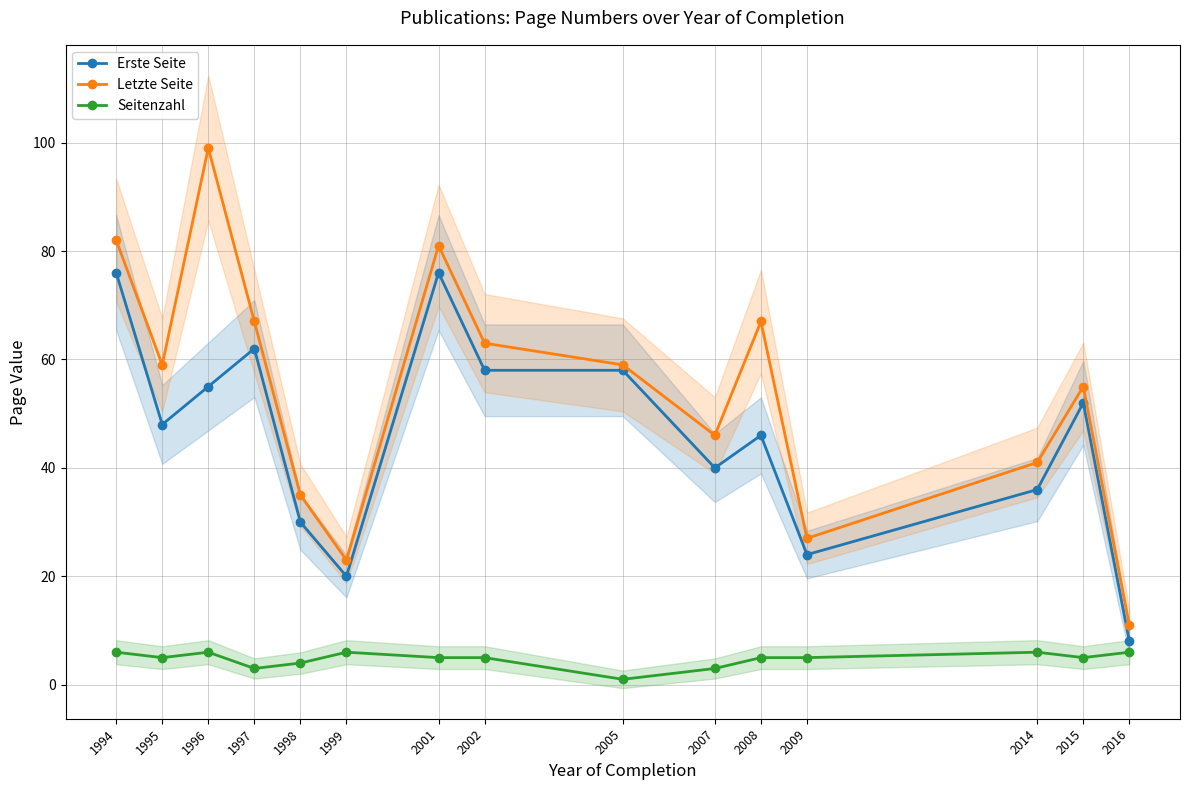

Where is the first local maximum for Letzte Seite?

1996